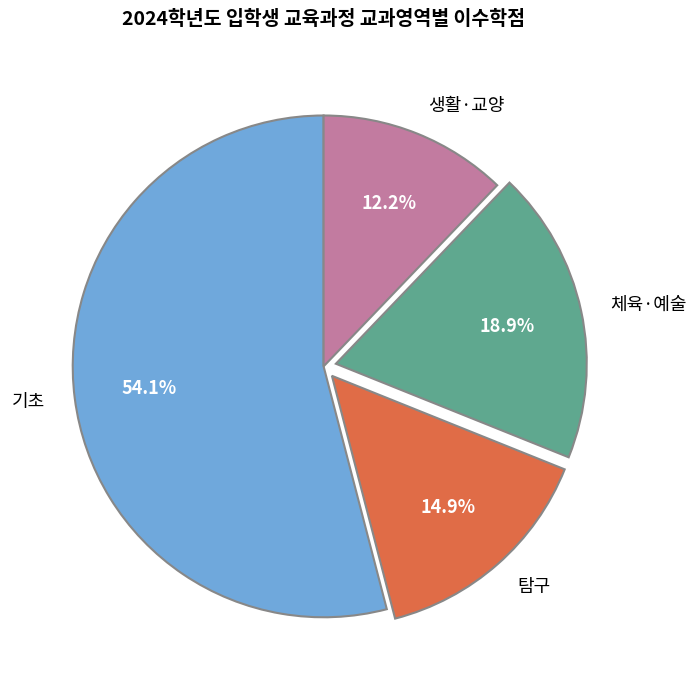

Does 기초 account for over 50% of the chart?

Yes